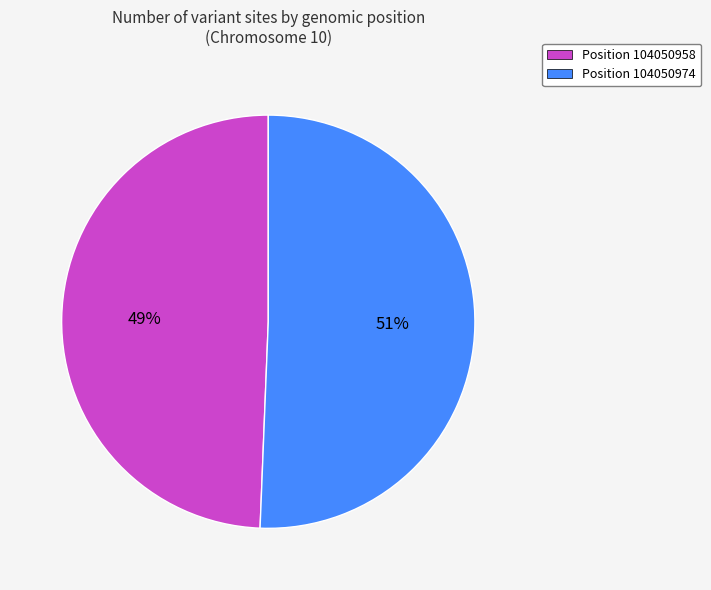

Is it true that Position 104050974 is 51% of the pie?

True